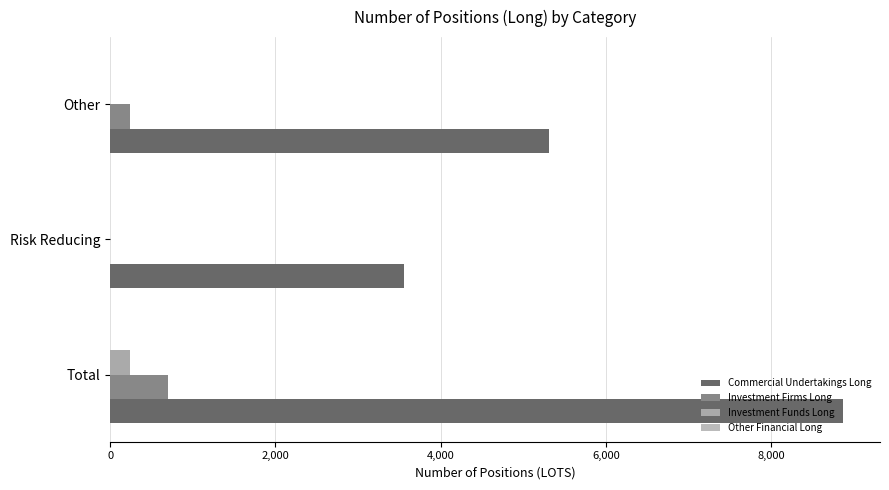

Count the number of categories in the chart.

3